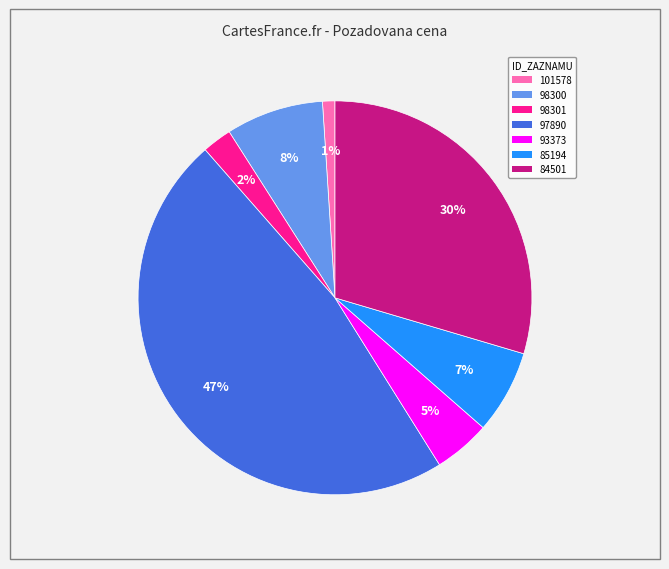

How many segments does this pie chart have?

7